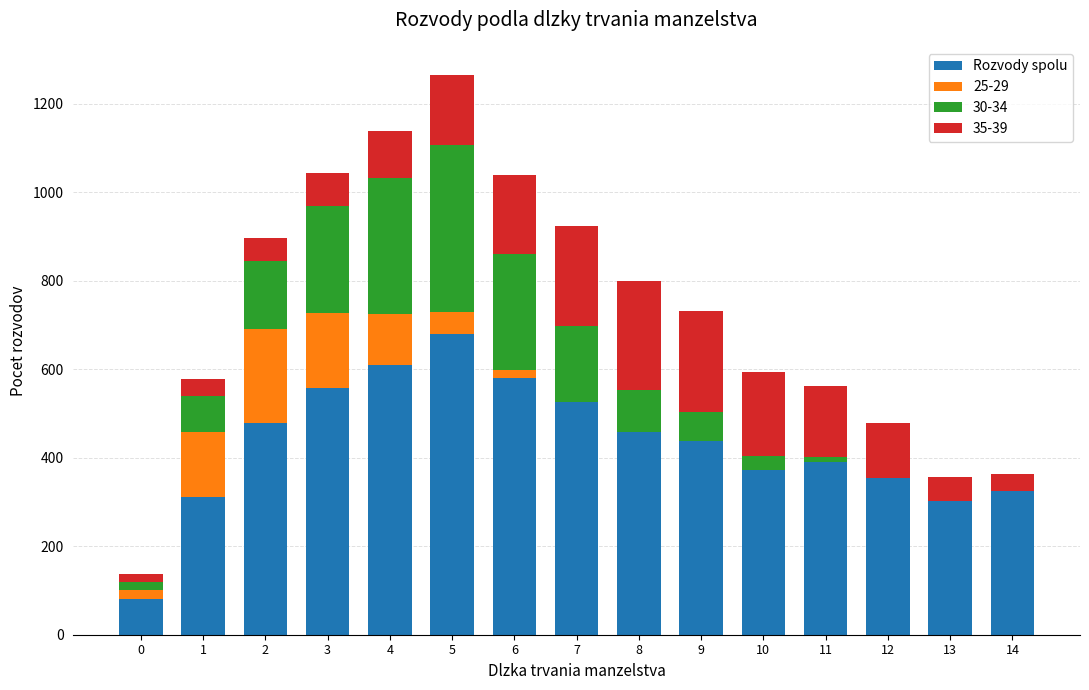

What is the sum of all Rozvody spolu values?

6463